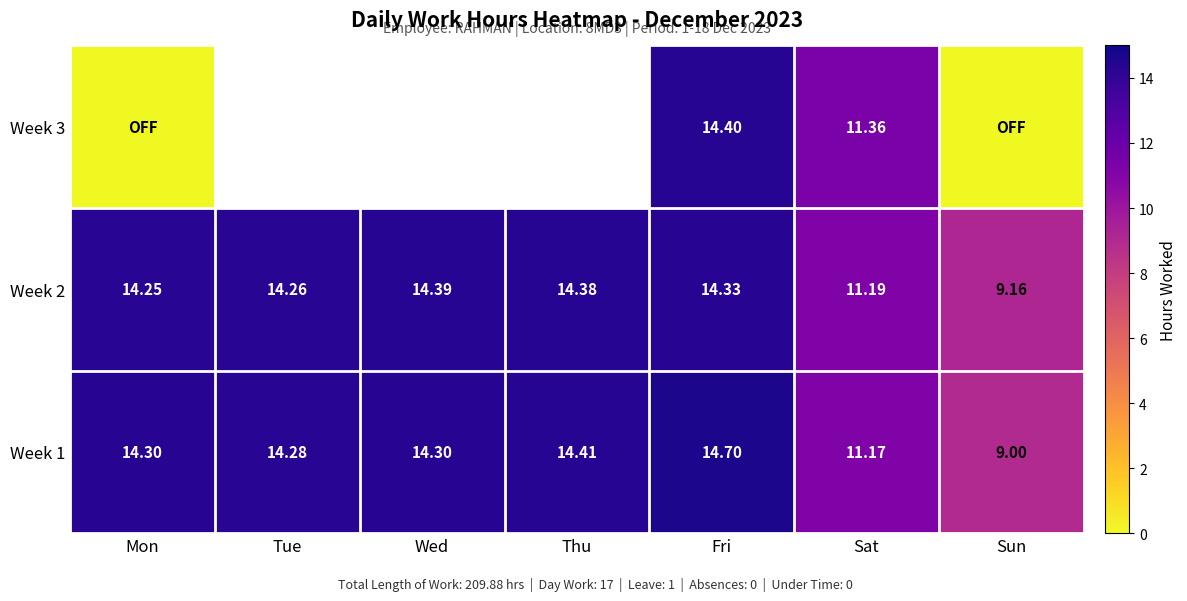

Is the value of Week 2 at Tue greater than the value of Week 1 at Fri?

No